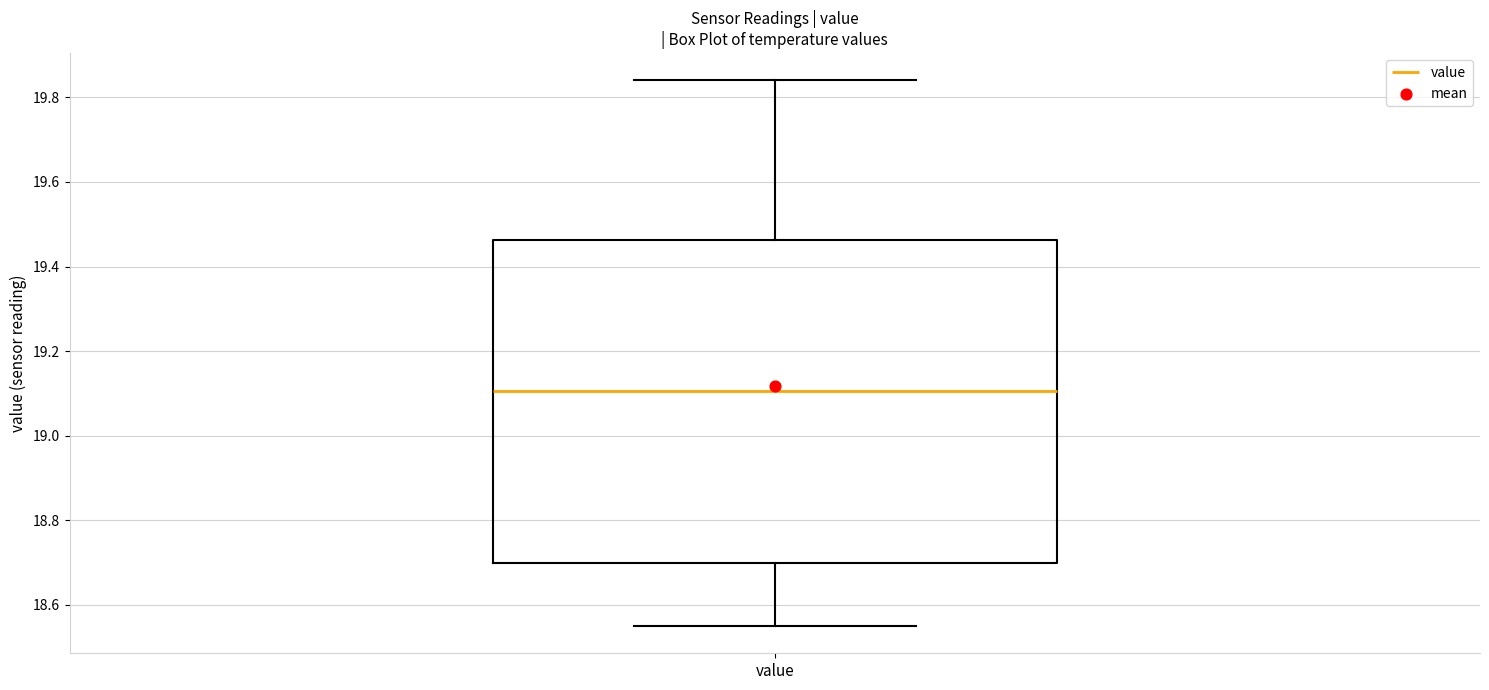

Transcribe this box plot: give where the median line is, the range the box spans, and where the two whiskers end, as read against the y-axis. The values are not printed on the chart, so give them approximately, as read against the axis.

median 19.10, box 18.70 to 19.46, whiskers 18.56 to 19.84